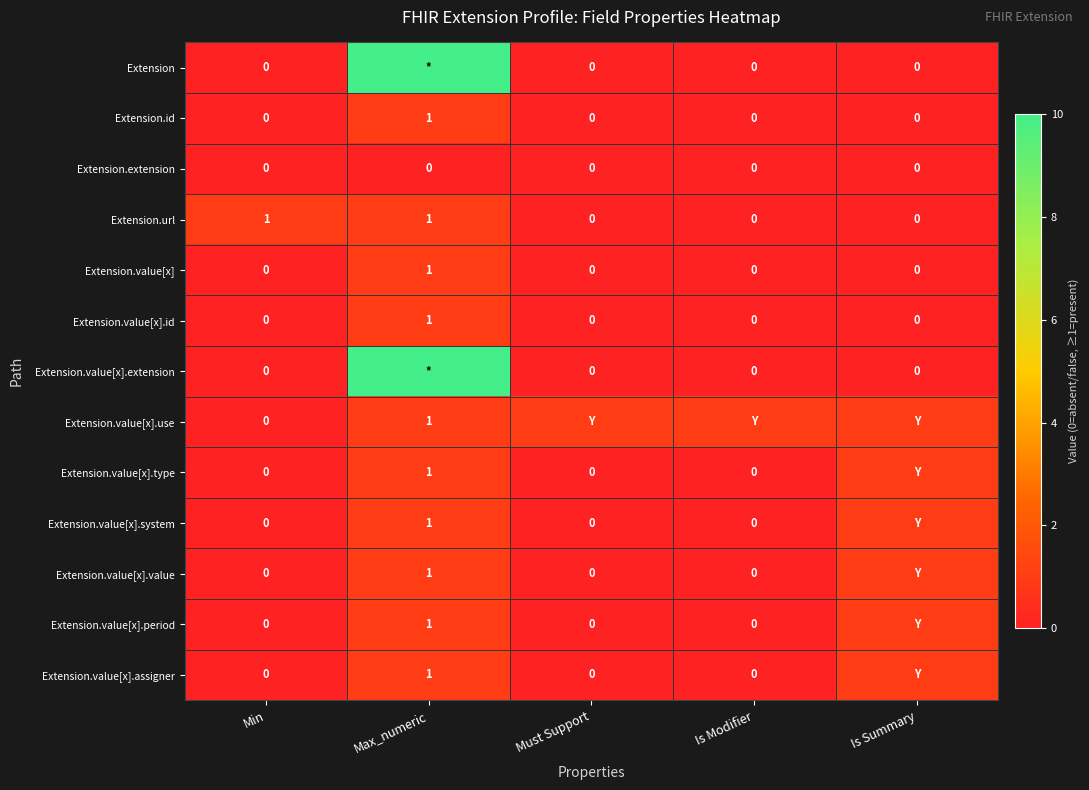

Which series has the widest spread of values?

Extension